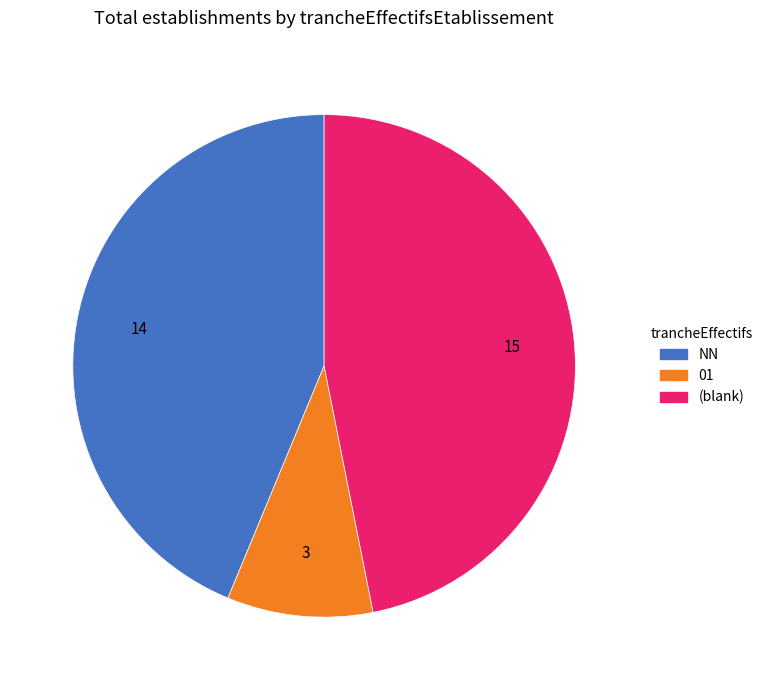

Which category has the smallest portion of the pie?

01